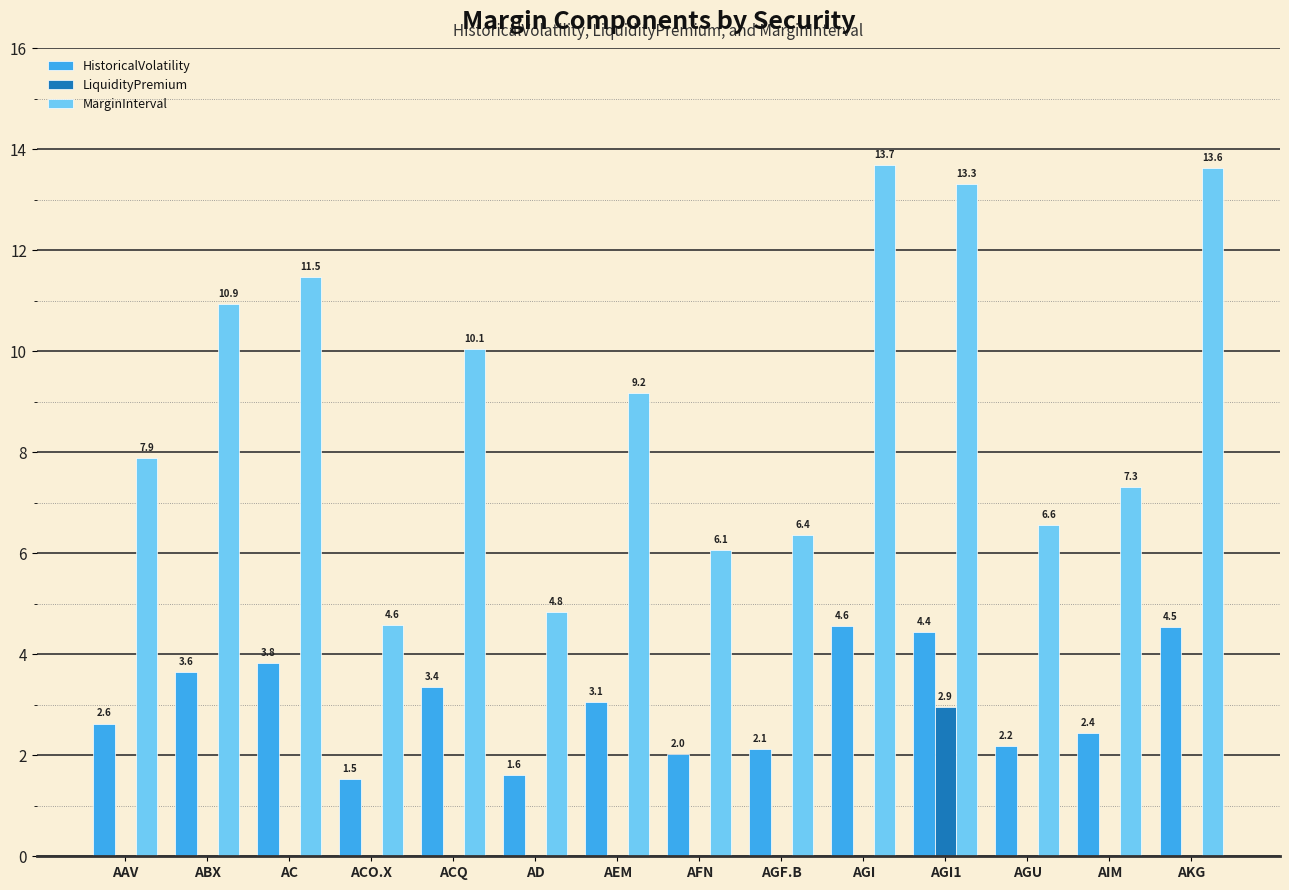

Reading left to right, what are all the values shown in this chart?

HistoricalVolatility: AAV=2.6	ABX=3.6	AC=3.8	ACO.X=1.5	ACQ=3.4	AD=1.6	AEM=3.1	AFN=2.0	AGF.B=2.1	AGI=4.6	AGI1=4.4	AGU=2.2	AIM=2.4	AKG=4.5
LiquidityPremium: AAV=0.0	ABX=0.0	AC=0.0	ACO.X=0.0	ACQ=0.0	AD=0.0	AEM=0.0	AFN=0.0	AGF.B=0.0	AGI=0.0	AGI1=2.9	AGU=0.0	AIM=0.0	AKG=0.0
MarginInterval: AAV=7.9	ABX=10.9	AC=11.5	ACO.X=4.6	ACQ=10.1	AD=4.8	AEM=9.2	AFN=6.1	AGF.B=6.4	AGI=13.7	AGI1=13.3	AGU=6.6	AIM=7.3	AKG=13.6